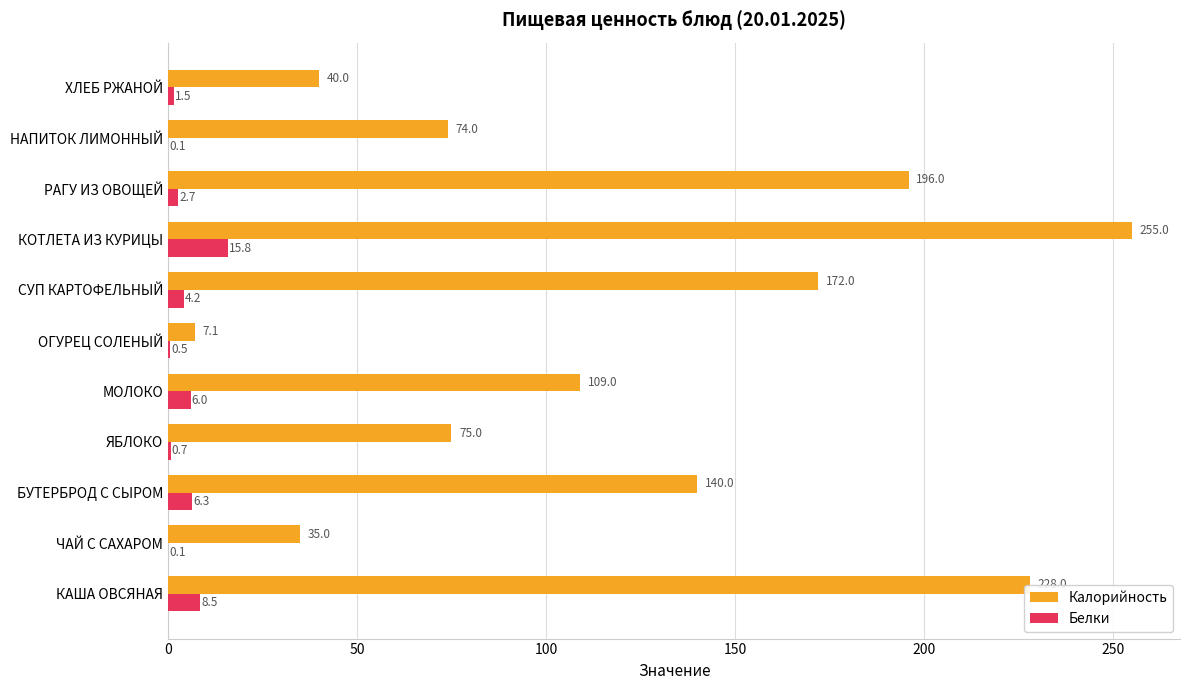

What is the sum of all Белки values?

46.4